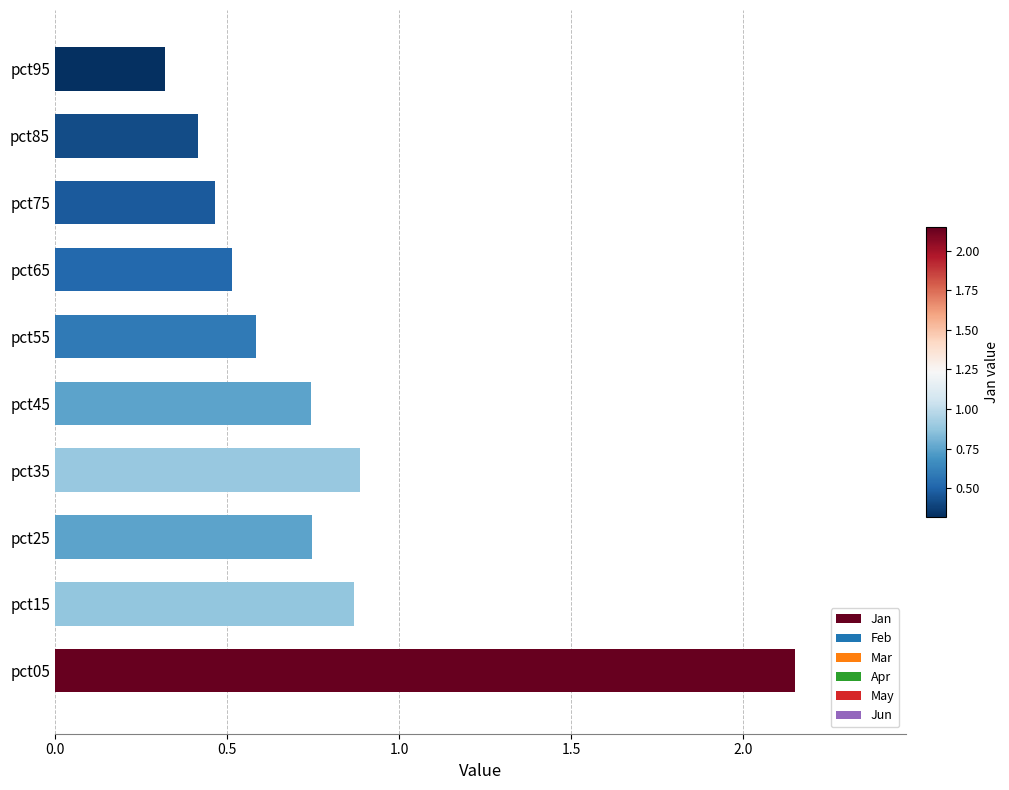

How many bars are there in total?

10